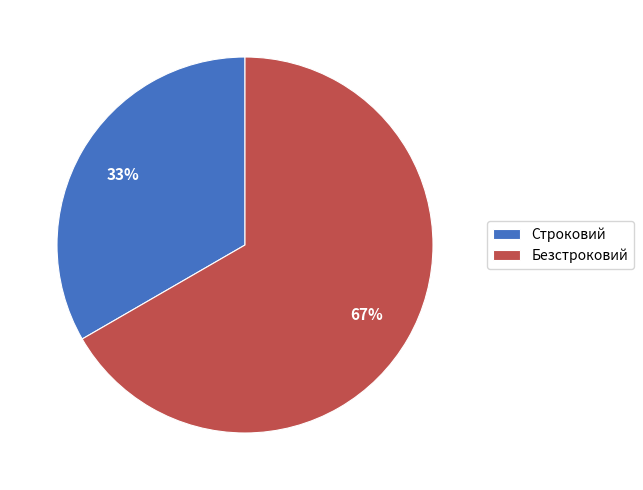

Does any single category account for the majority?

Yes